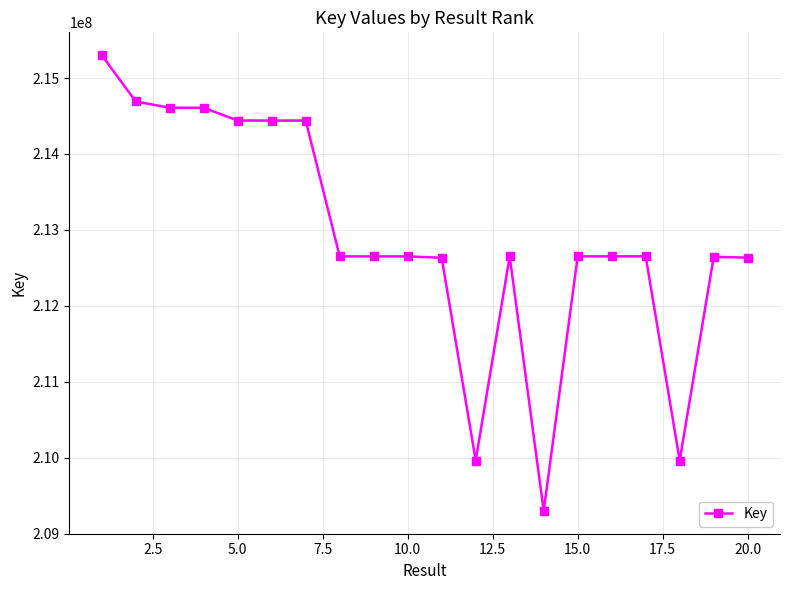

How many data points are less than 212651942?

10